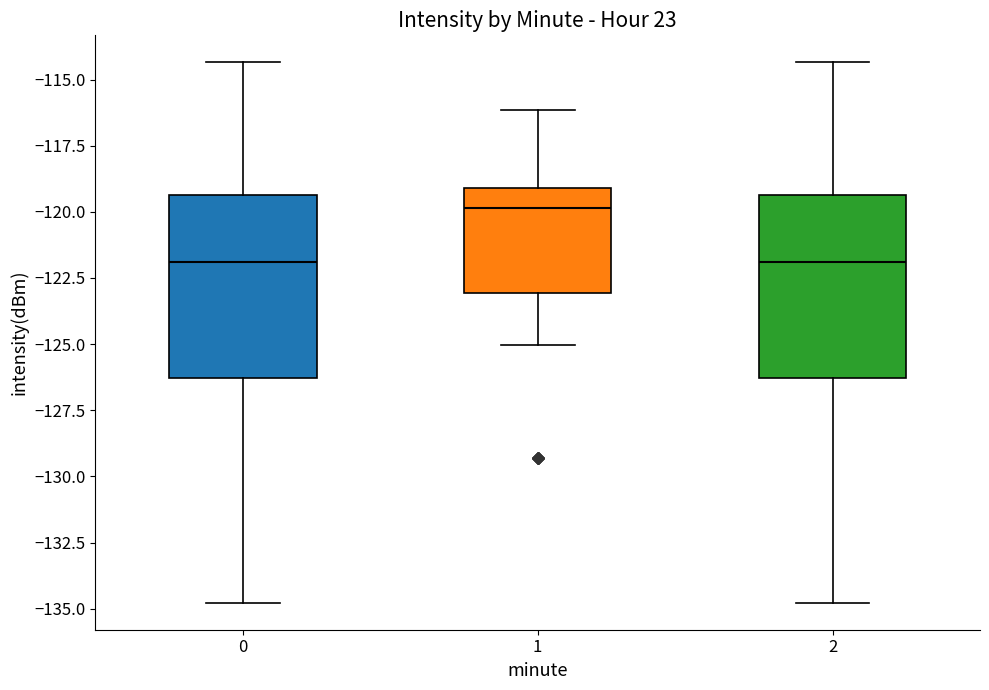

Reading left to right, read every box against the y-axis: the position of its median line, the range the box covers, and the ends of its whiskers. The values are not printed on the chart, so give them approximately, as read against the axis.

0: median -122.0, box -126.5 to -119.5, whiskers -135.0 to -114.5
1: median -120.0, box -123.0 to -119.0, whiskers -125.0 to -116.0
2: median -122.0, box -126.5 to -119.5, whiskers -135.0 to -114.5